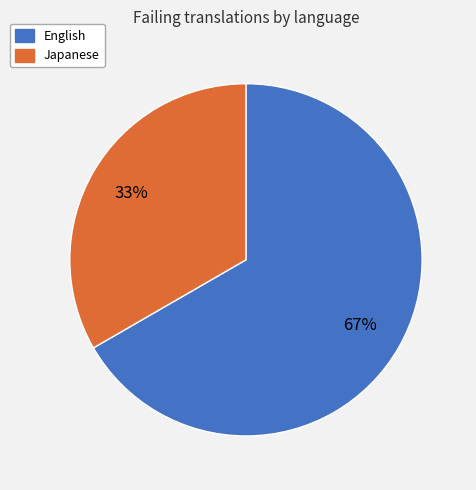

Does any single category account for the majority?

Yes